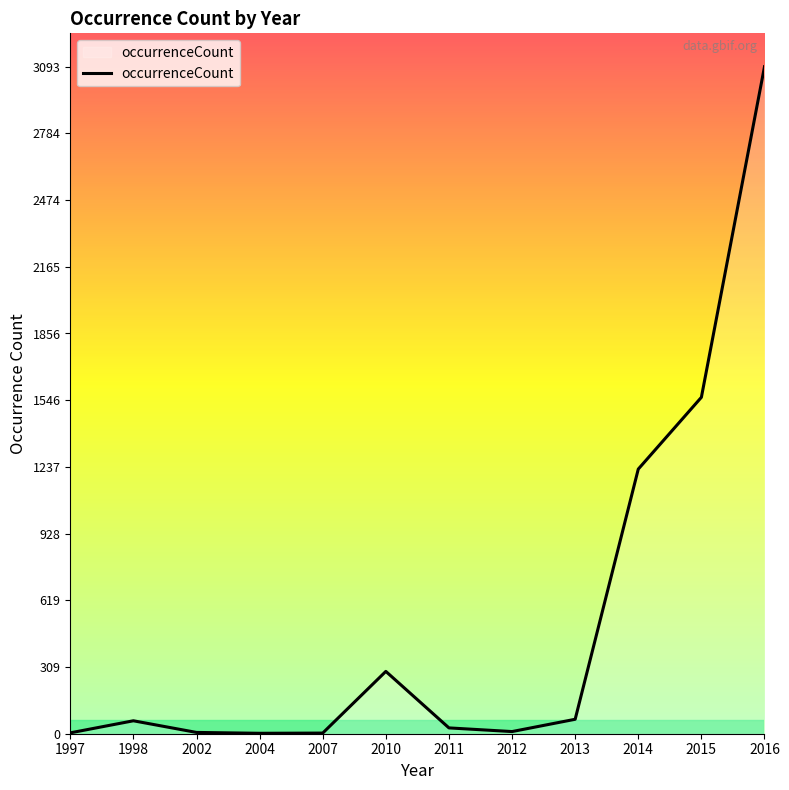

Where is the data nearest to the value 1547?

2015